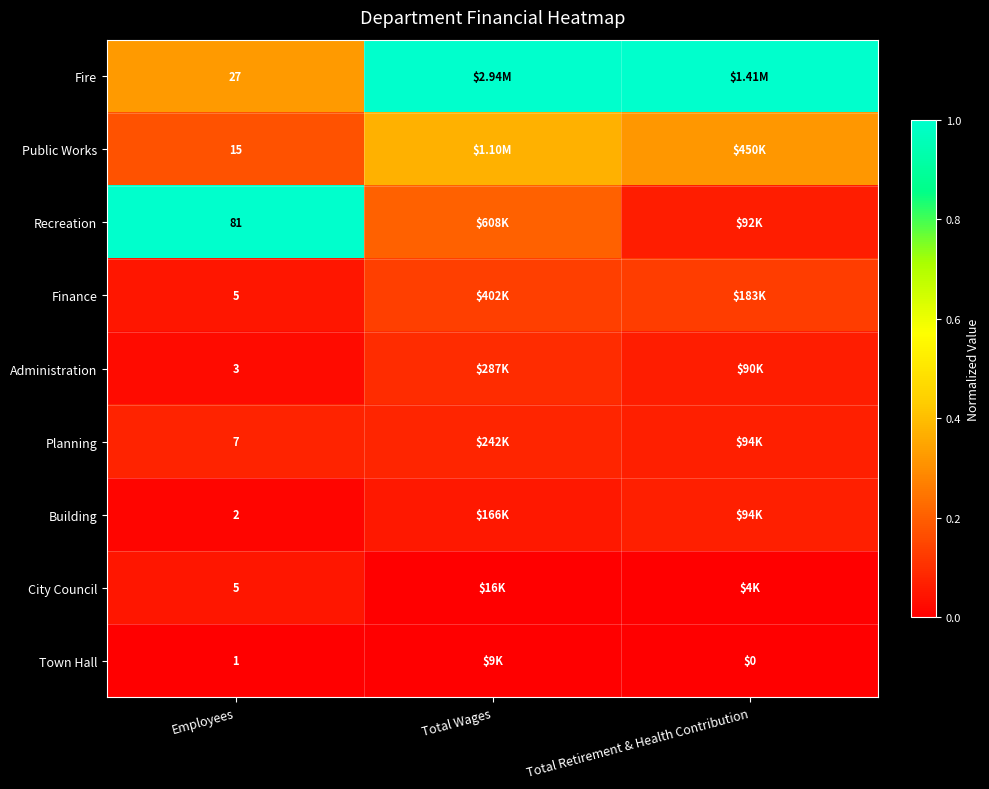

The value of City Council at Total Retirement & Health Contribution is 0.0. True or false?

True